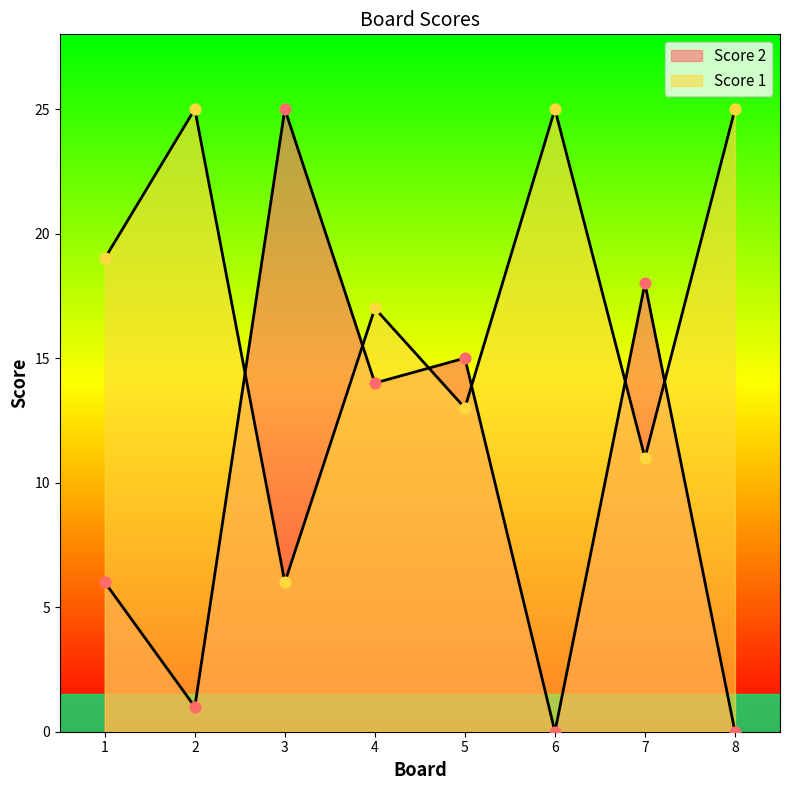

At which category is the sum across all series the highest?

3